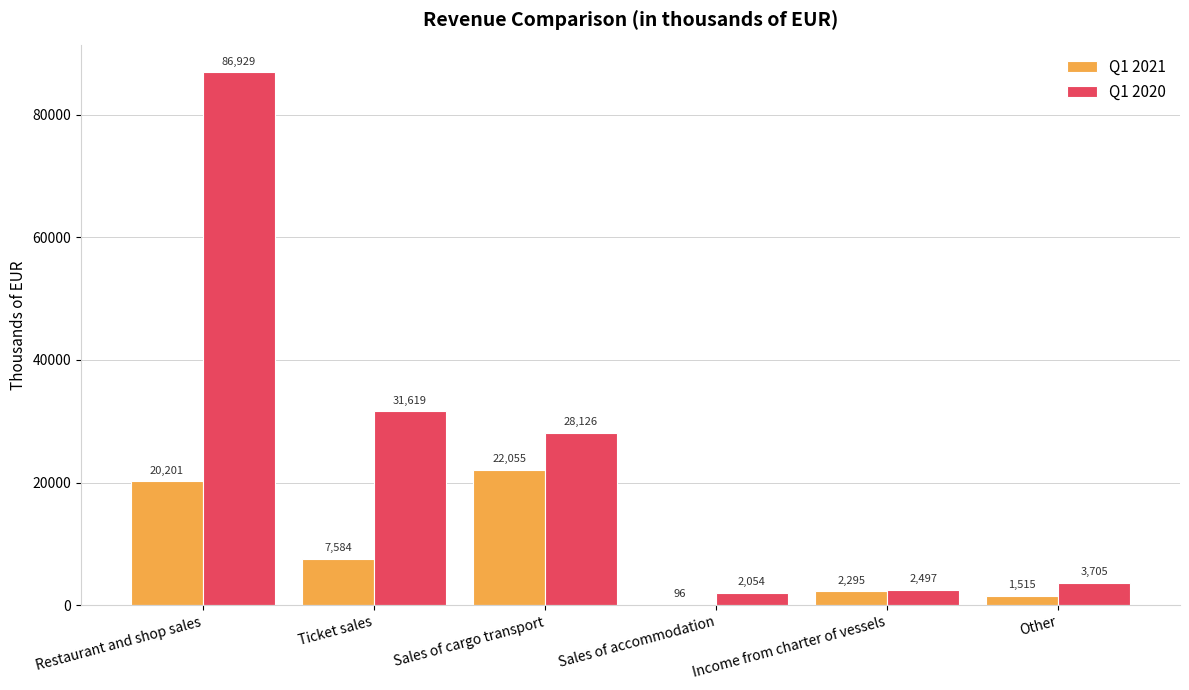

Where is Q1 2020 nearest to the value 44491?

Ticket sales